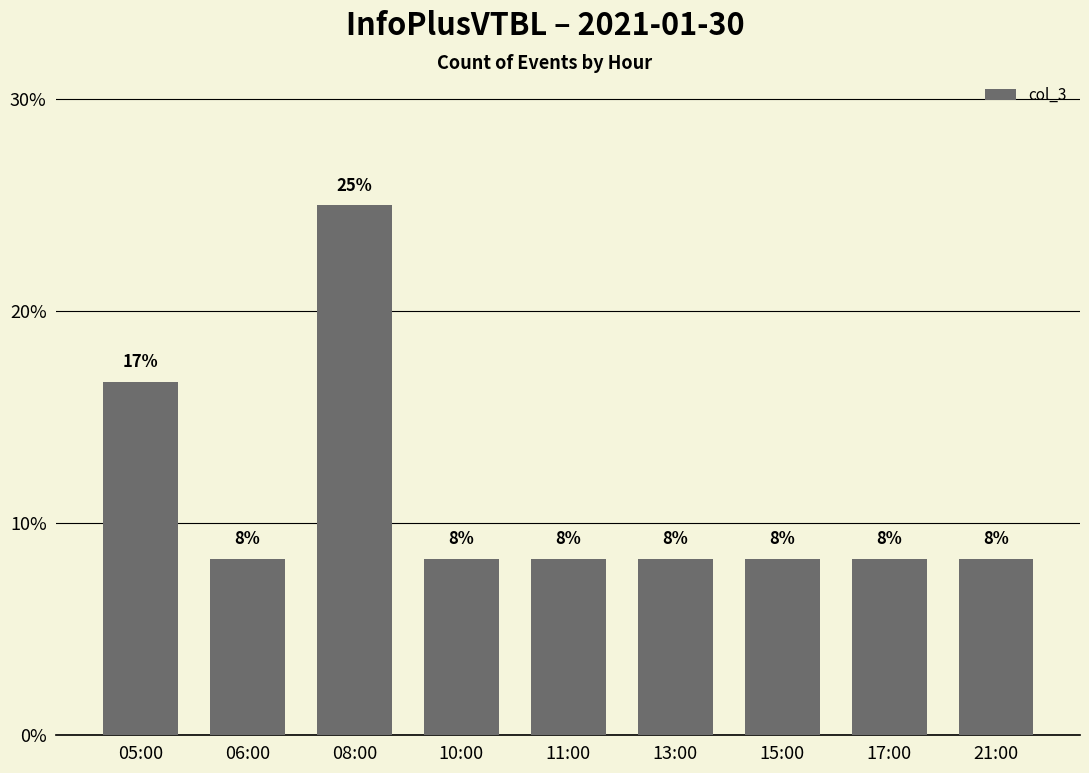

List the labels in order of value, smallest first.

06:00, 10:00, 11:00, 13:00, 15:00, 17:00, 21:00, 05:00, 08:00